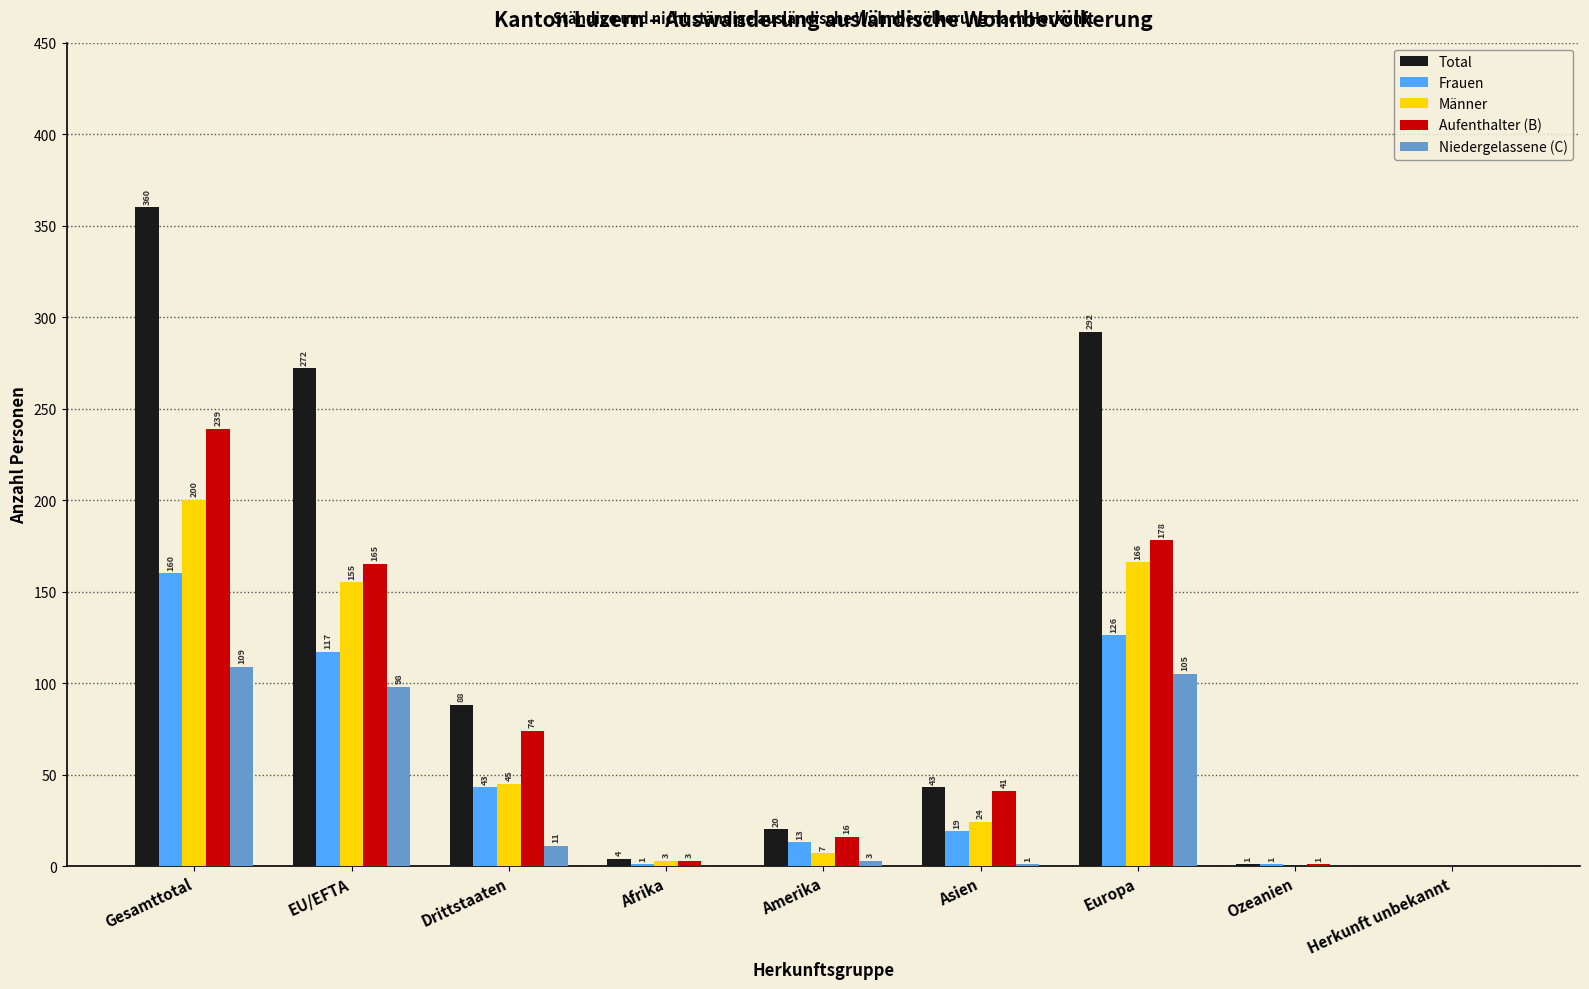

Reading right to left, extract all data points from this chart.

Total: Herkunft unbekannt=0	Ozeanien=1	Europa=292	Asien=43	Amerika=20	Afrika=4	Drittstaaten=88	EU/EFTA=272	Gesamttotal=360
Frauen: Herkunft unbekannt=0	Ozeanien=1	Europa=126	Asien=19	Amerika=13	Afrika=1	Drittstaaten=43	EU/EFTA=117	Gesamttotal=160
Männer: Herkunft unbekannt=0	Ozeanien=0	Europa=166	Asien=24	Amerika=7	Afrika=3	Drittstaaten=45	EU/EFTA=155	Gesamttotal=200
Aufenthalter (B): Herkunft unbekannt=0	Ozeanien=1	Europa=178	Asien=41	Amerika=16	Afrika=3	Drittstaaten=74	EU/EFTA=165	Gesamttotal=239
Niedergelassene (C): Herkunft unbekannt=0	Ozeanien=0	Europa=105	Asien=1	Amerika=3	Afrika=0	Drittstaaten=11	EU/EFTA=98	Gesamttotal=109